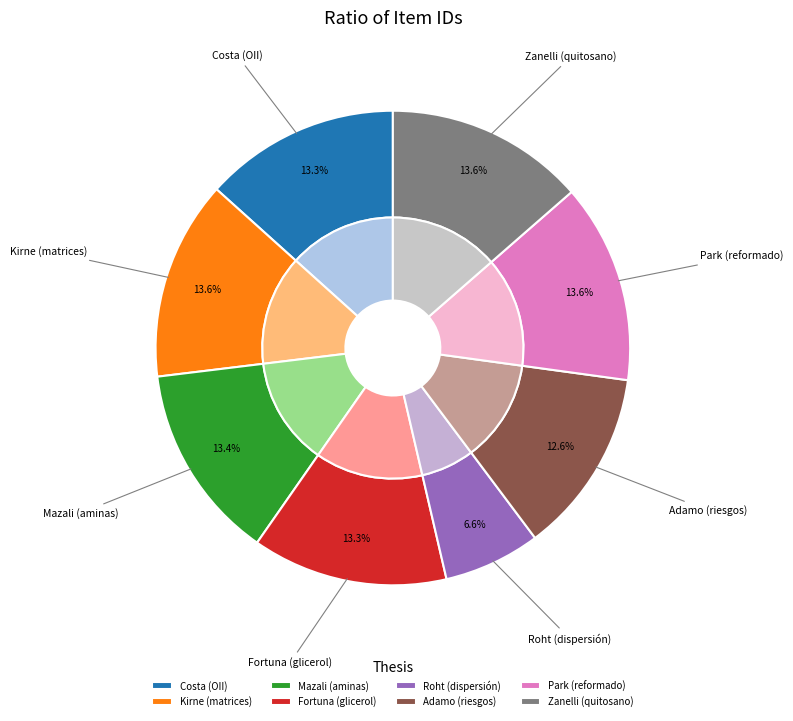

Is there a majority slice in this chart?

No